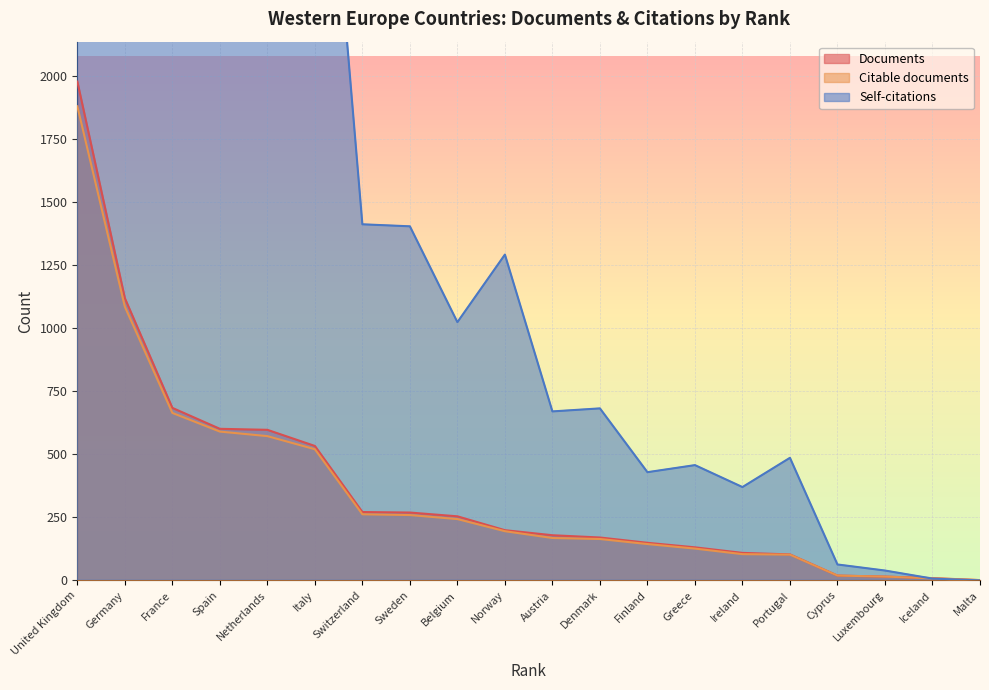

What is the maximum value for Citable documents?

1880